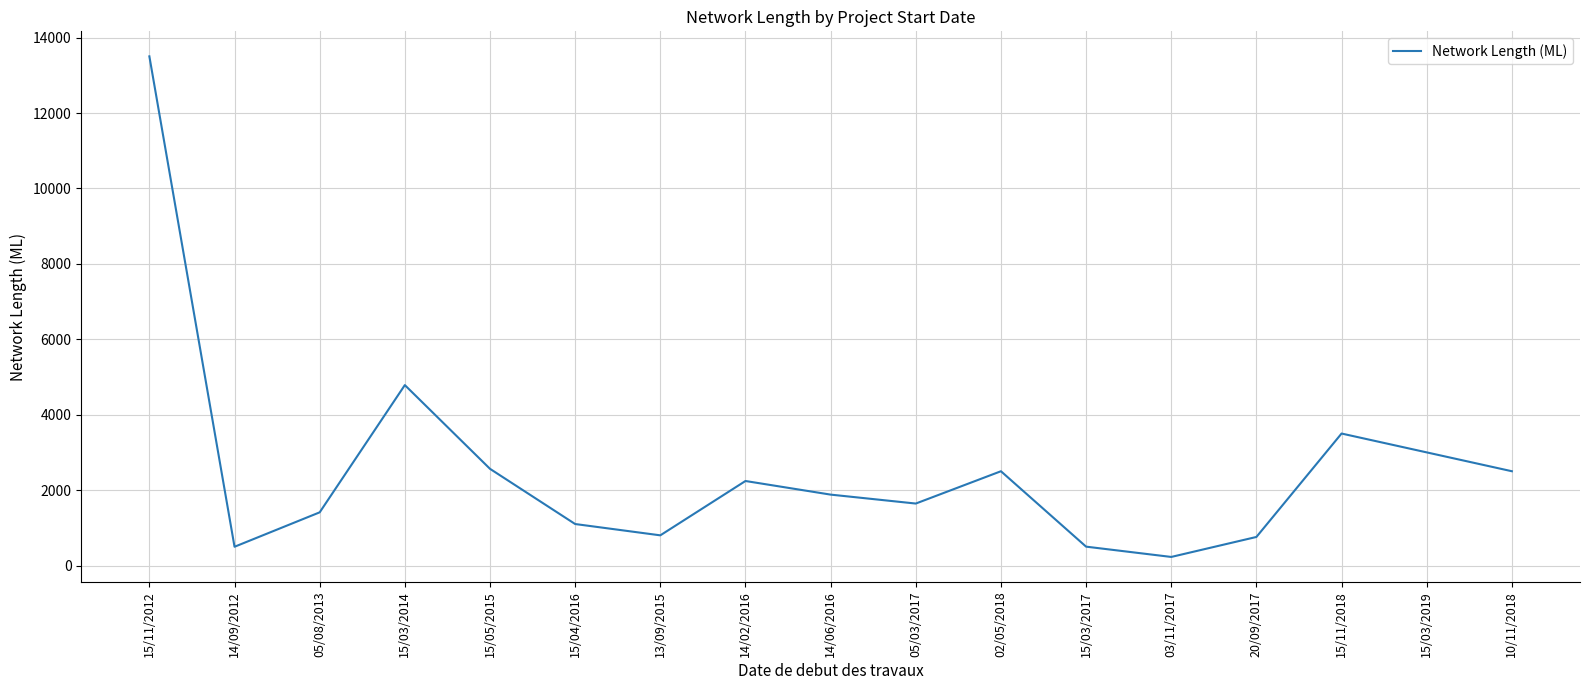

Where is the data nearest to the value 6865?

15/03/2014